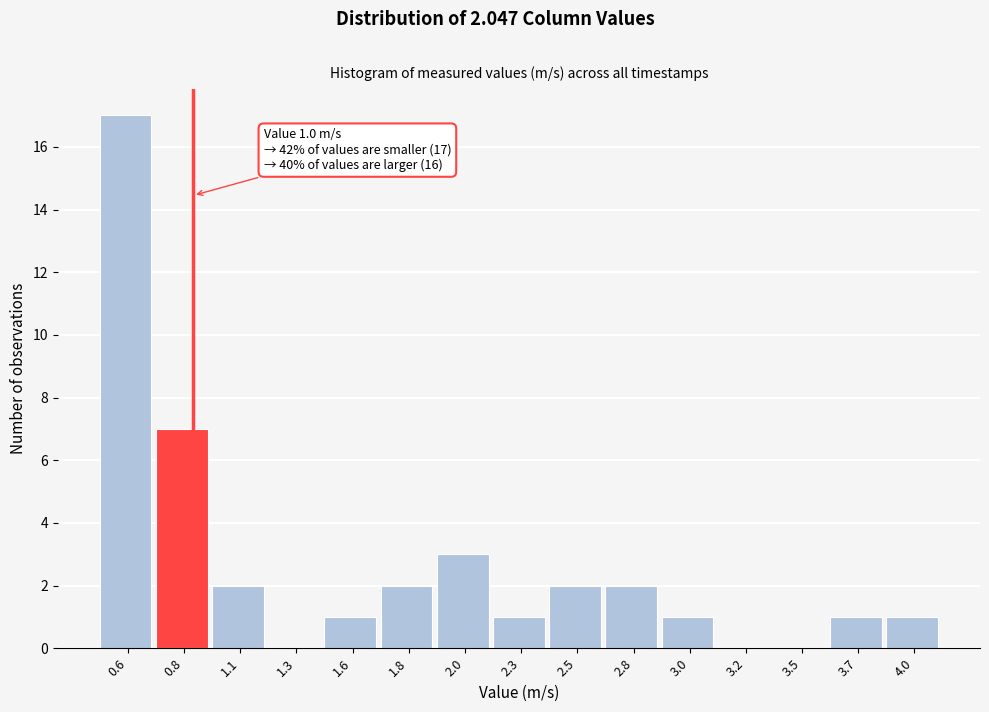

Reading left to right, what are all the values shown in this chart?

0.6=17	0.8=7	1.1=2	1.3=0	1.6=1	1.8=2	2.0=3	2.3=1	2.5=2	2.8=2	3.0=1	3.2=0	3.5=0	3.7=1	4.0=1